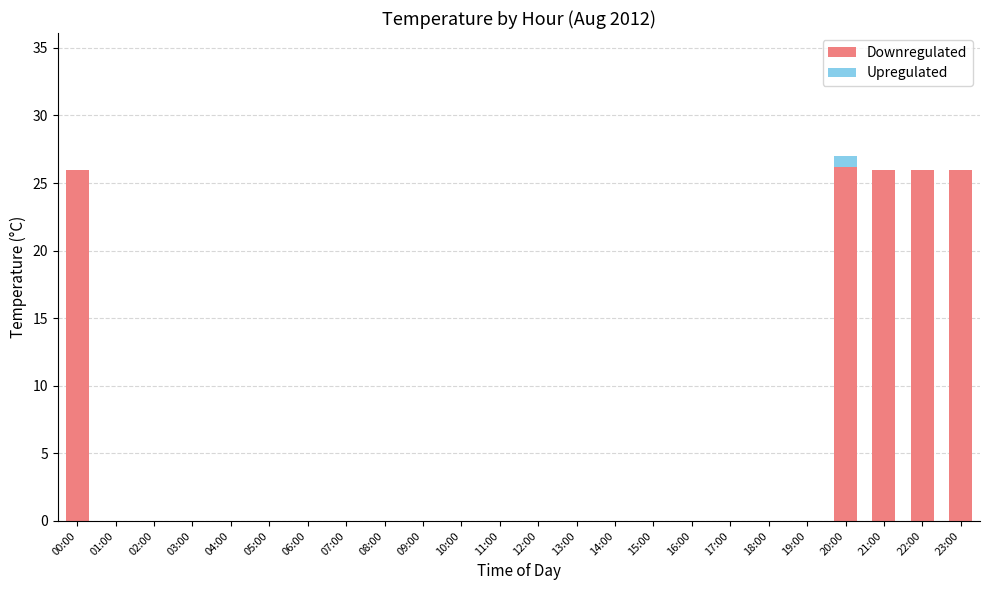

Is it true that Downregulated equals 0.0 at 18:00?

True